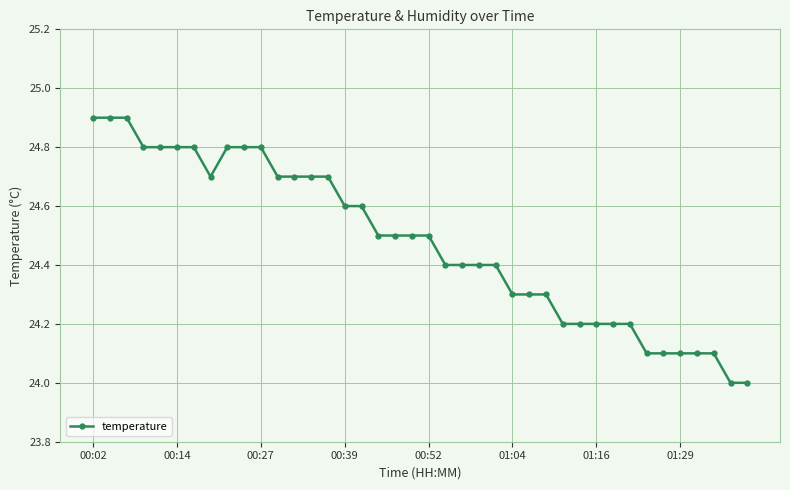

What is the value of the 23rd point from the left?

24.4